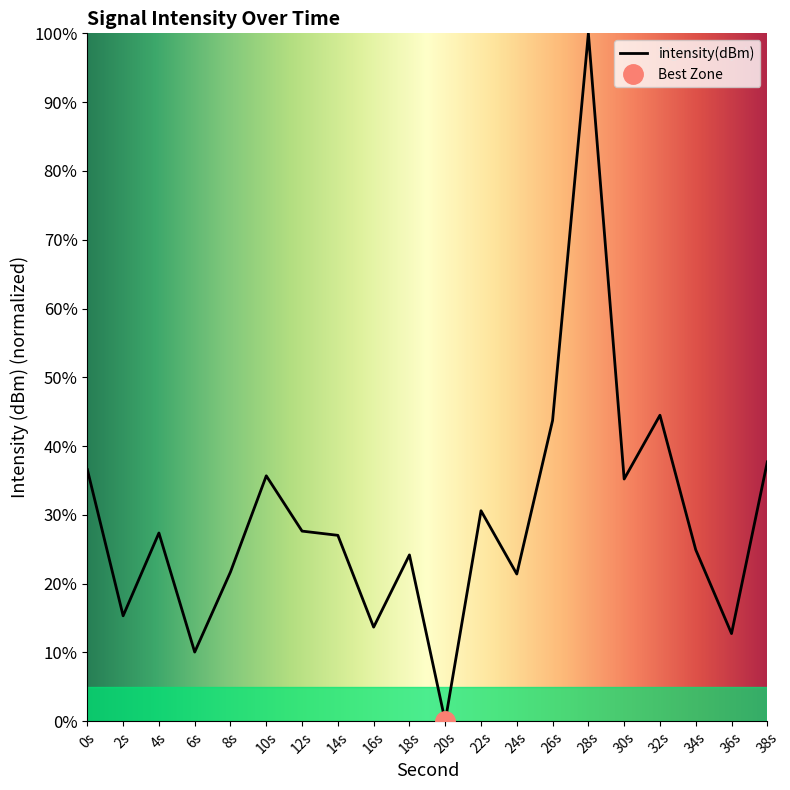

How many data points does each series have?

20